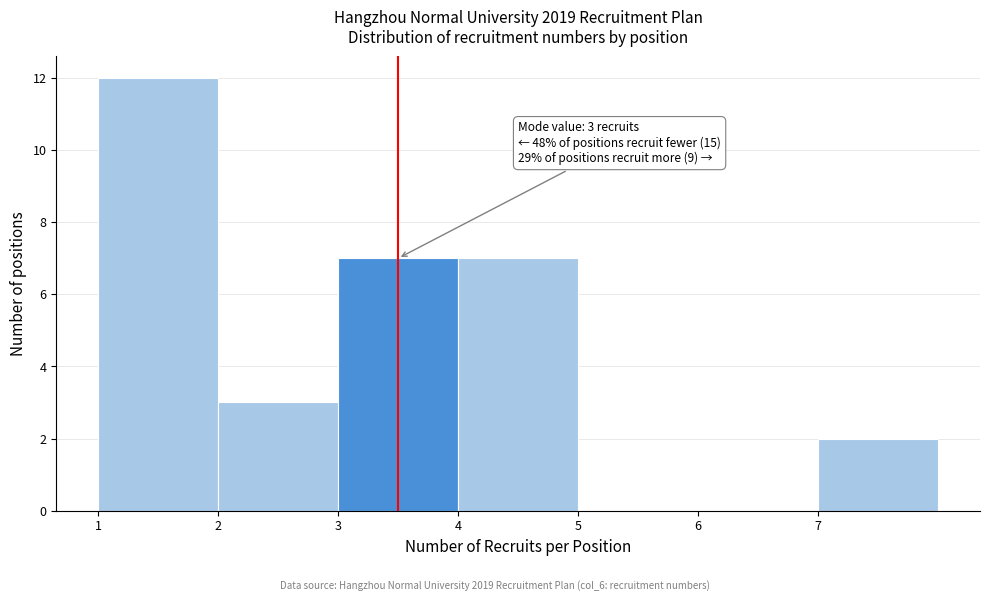

Which range on the x-axis has the tallest bar?

1 to 2